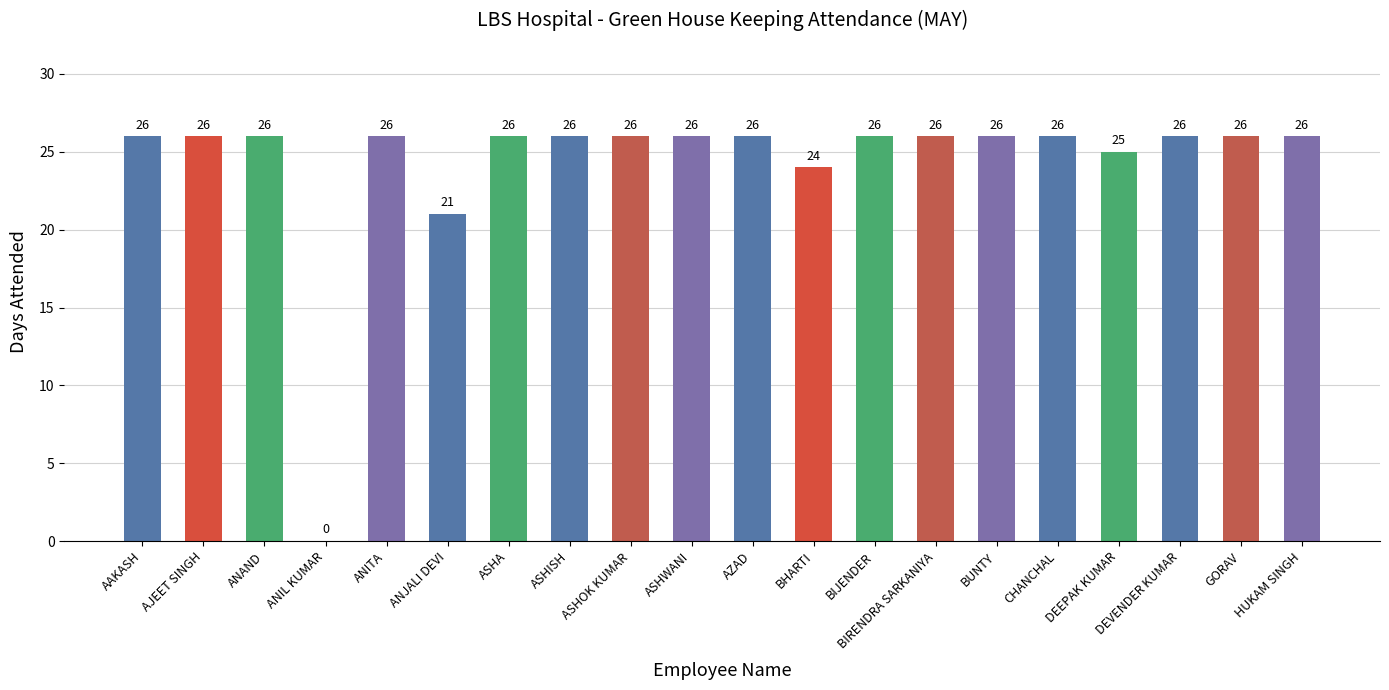

What value does the data have at AZAD?

26